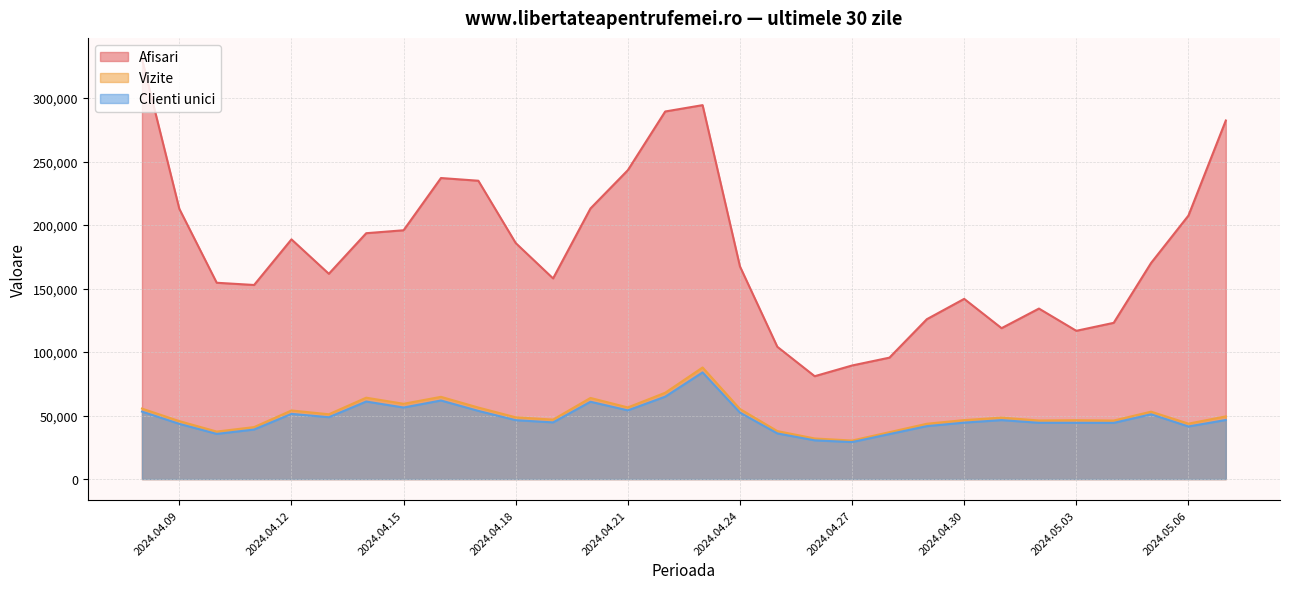

How many lines are shown in the chart?

3